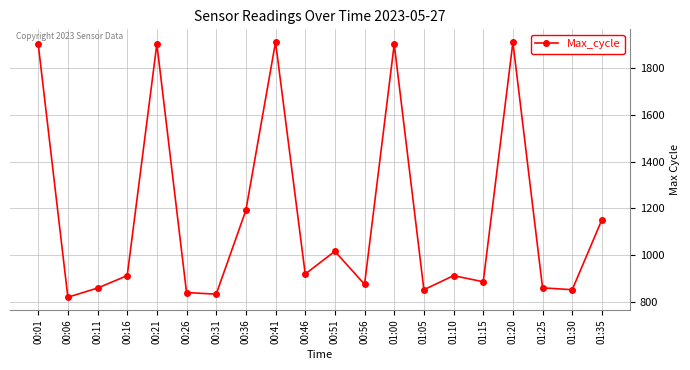

The value at 01:05 is 853. True or false?

True